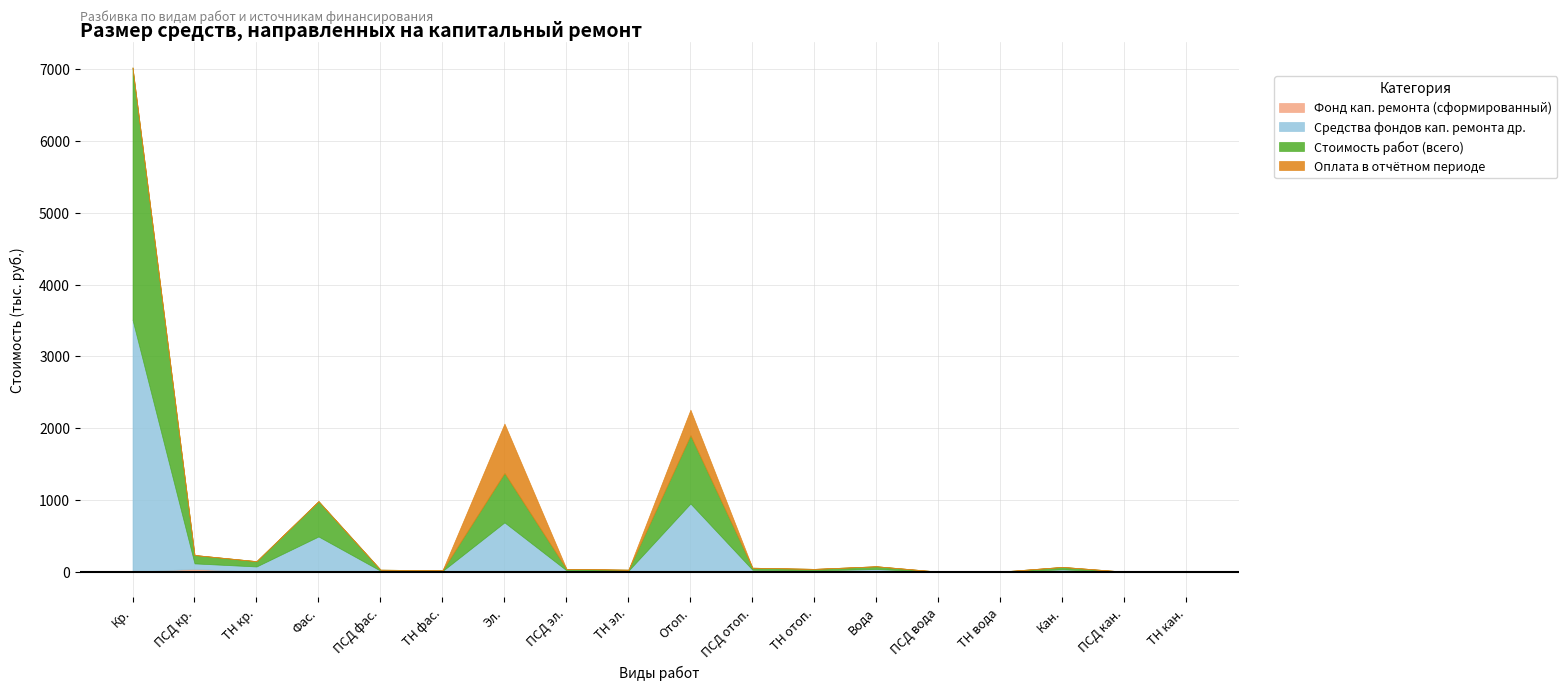

What is the difference between the highest and lowest values at Ремонт систем холодного водоснабжения?

38.6